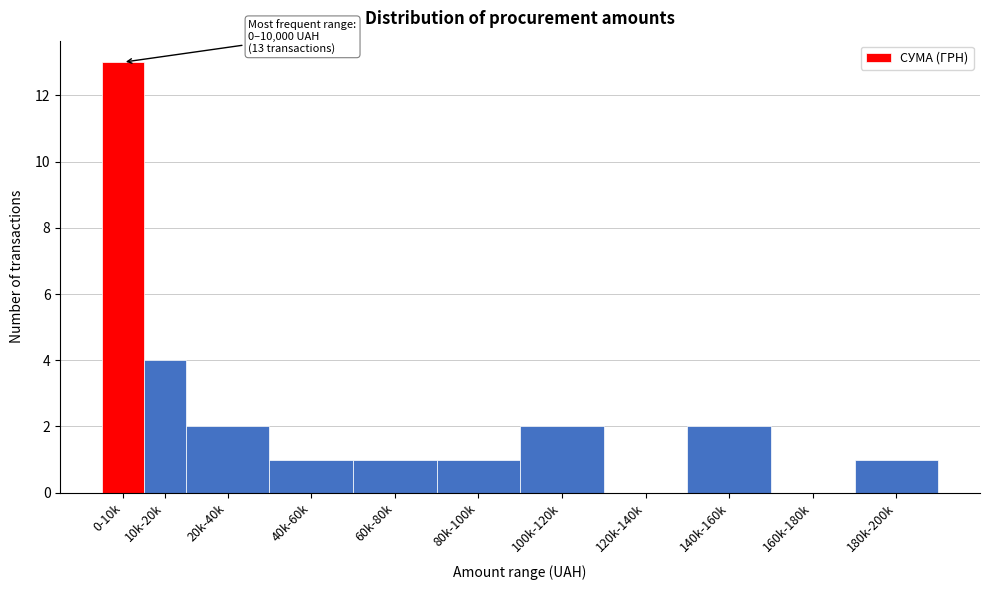

Reading left to right, transcribe all the data shown in this chart.

0-10k=13	10k-20k=4	20k-40k=2	40k-60k=1	60k-80k=1	80k-100k=1	100k-120k=2	120k-140k=0	140k-160k=2	160k-180k=0	180k-200k=1